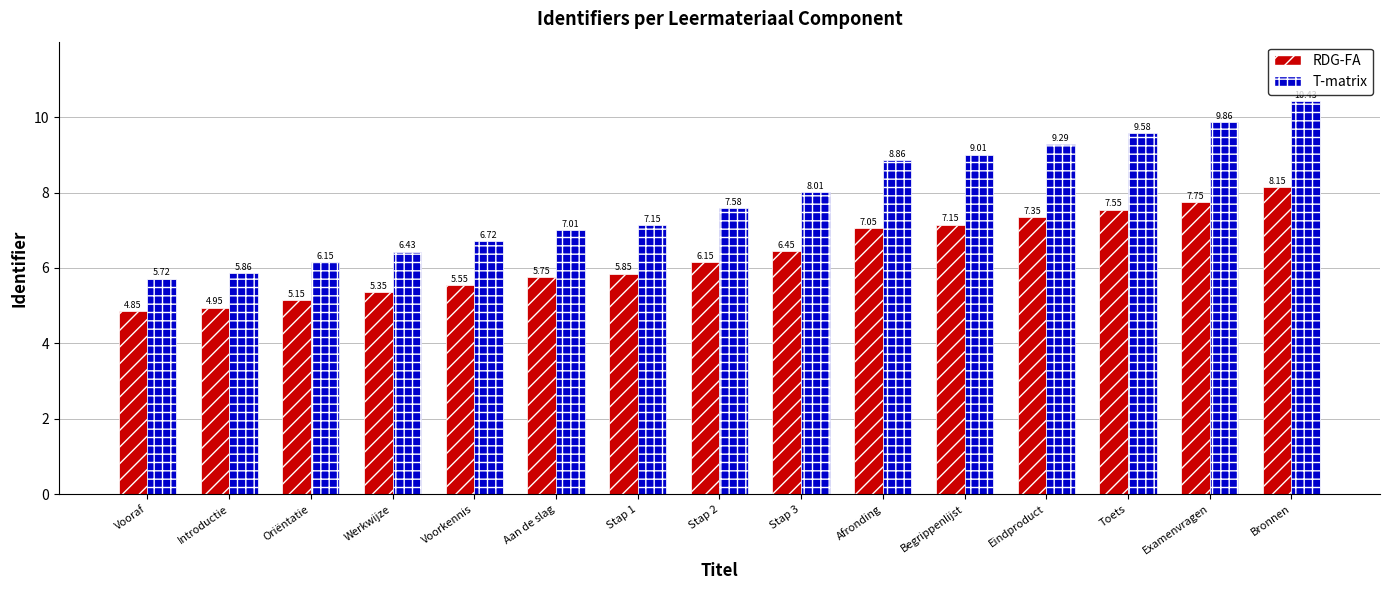

Where does the T-matrix series first go above 7?

Aan de slag